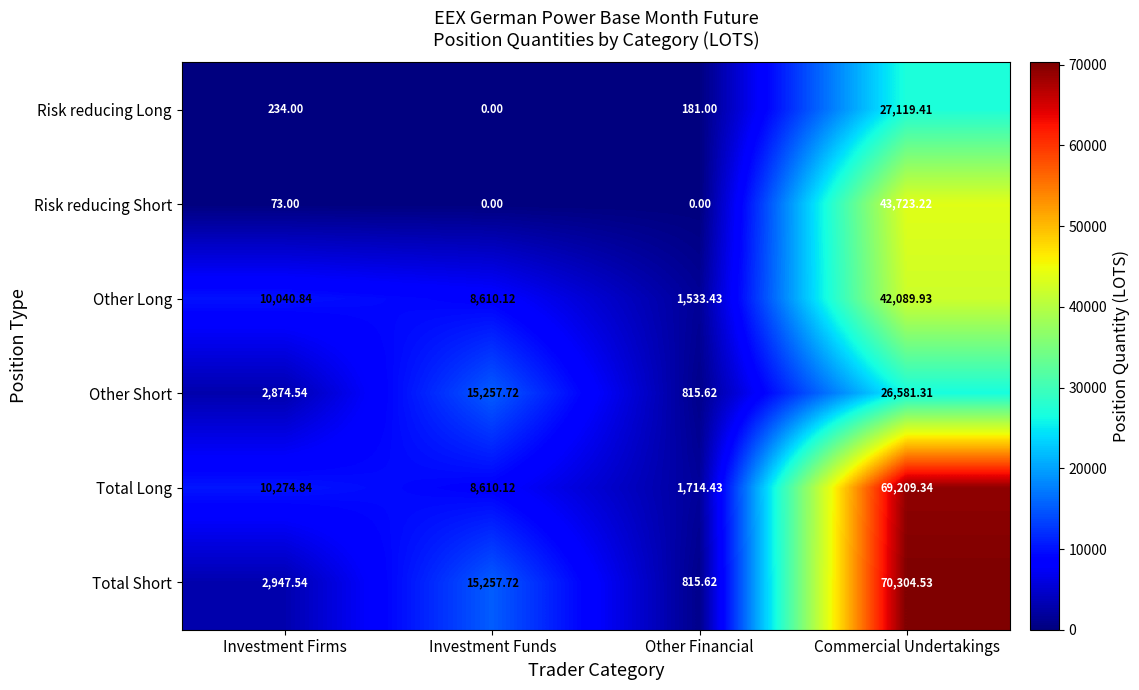

At which label does Total Long reach its peak?

Commercial Undertakings